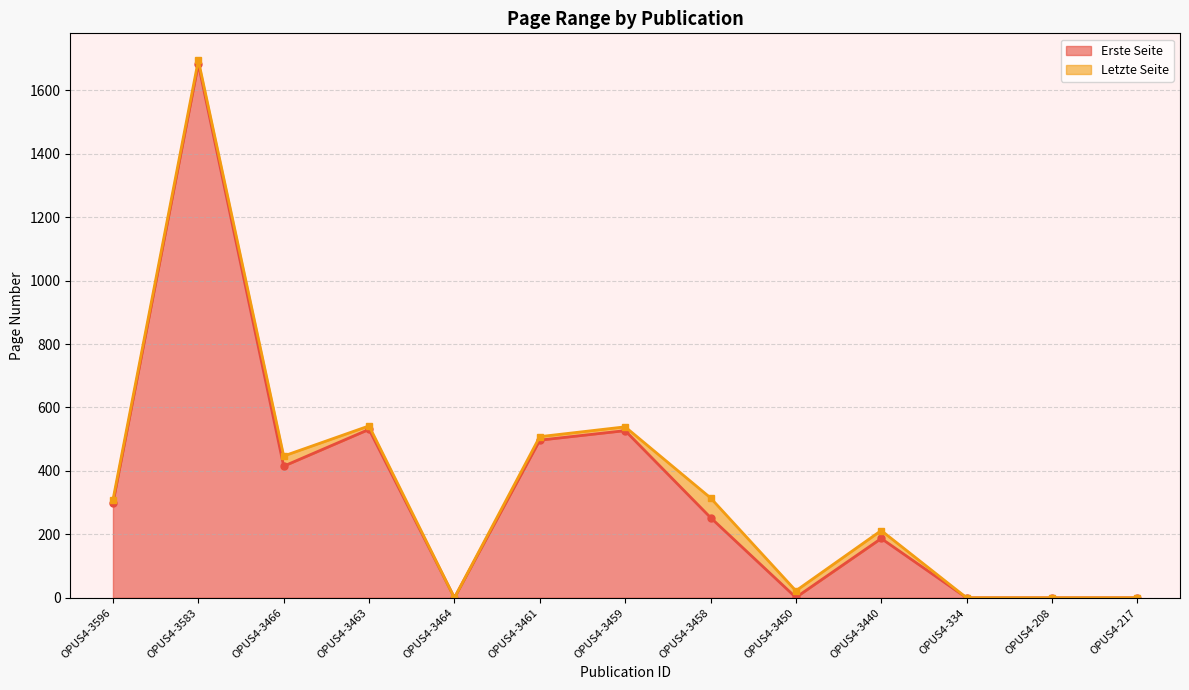

What are all the series names shown in the legend?

Erste Seite, Letzte Seite